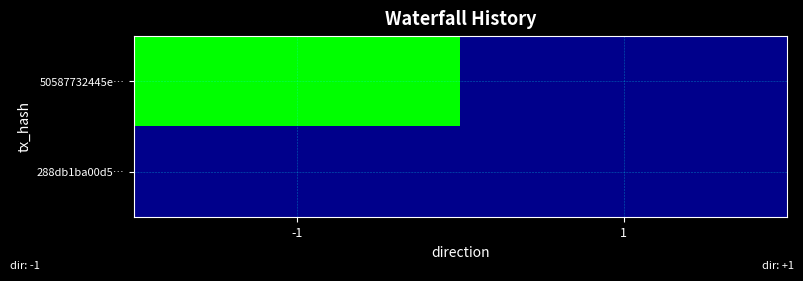

Which has a higher value, -1 or 1?

-1